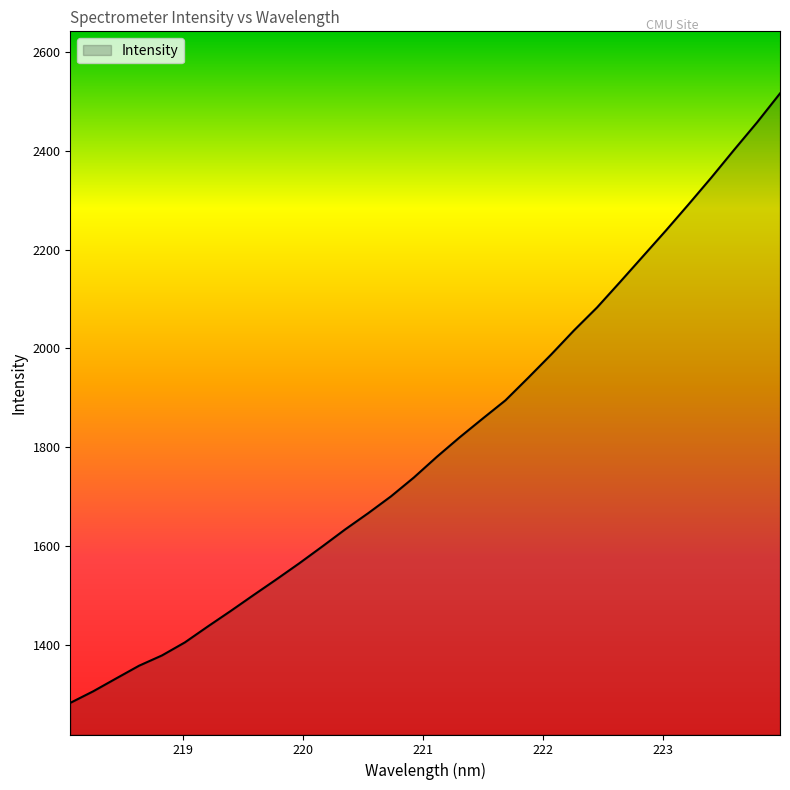

What is the greatest value displayed?

2516.9